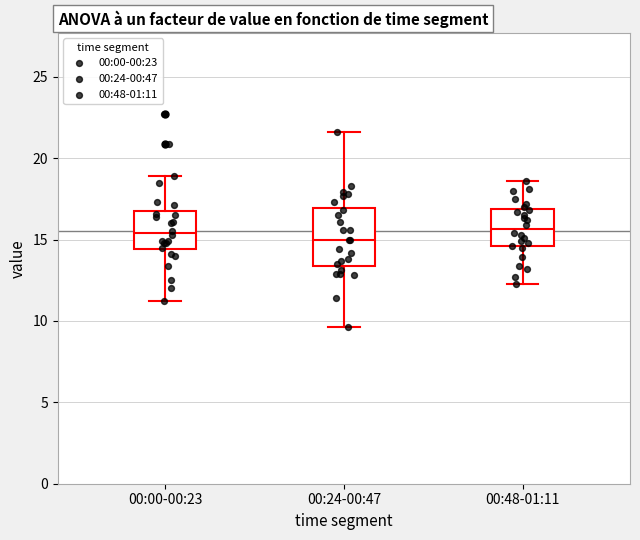

Reading left to right, read every box against the y-axis: the position of its median line, the range the box covers, and the ends of its whiskers. The values are not printed on the chart, so give them approximately, as read against the axis.

00:00-00:23: median 15.5, box 14.5 to 16.5, whiskers 11.0 to 19.0
00:24-00:47: median 15.0, box 13.5 to 17.0, whiskers 9.5 to 21.5
00:48-01:11: median 15.5, box 14.5 to 17.0, whiskers 12.5 to 18.5